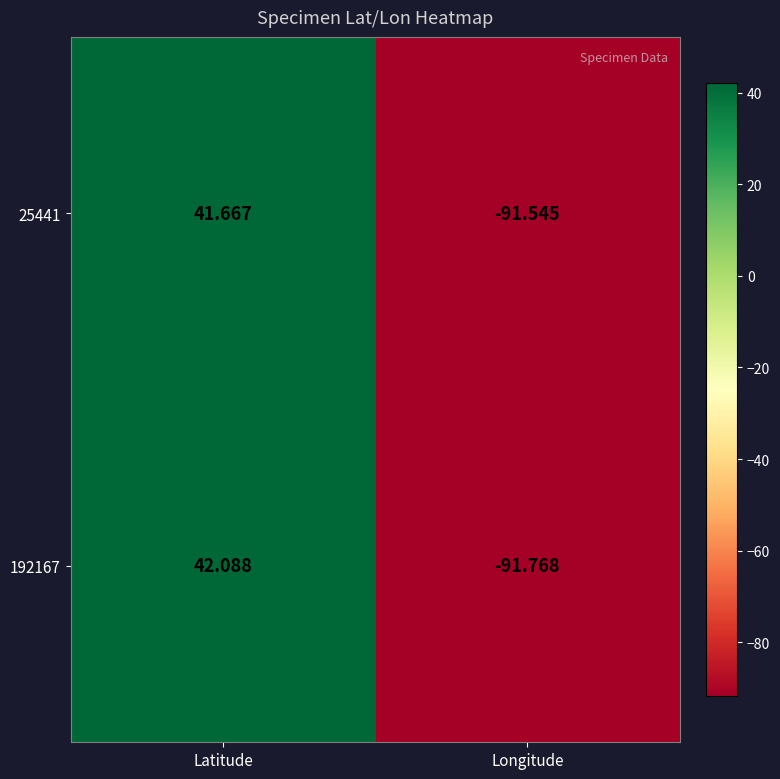

List the series in order of their peak value, lowest first.

25441, 192167